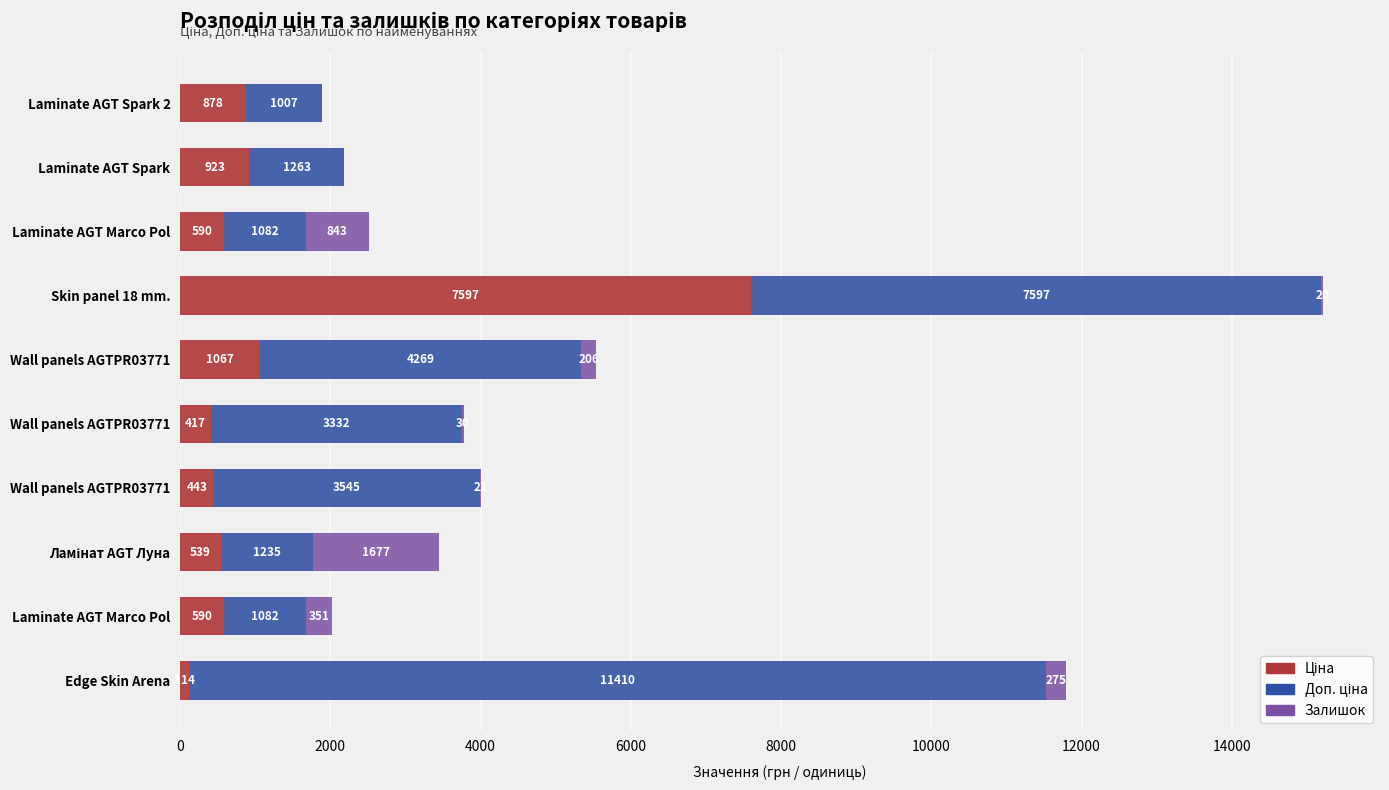

Count the number of categories in the chart.

10